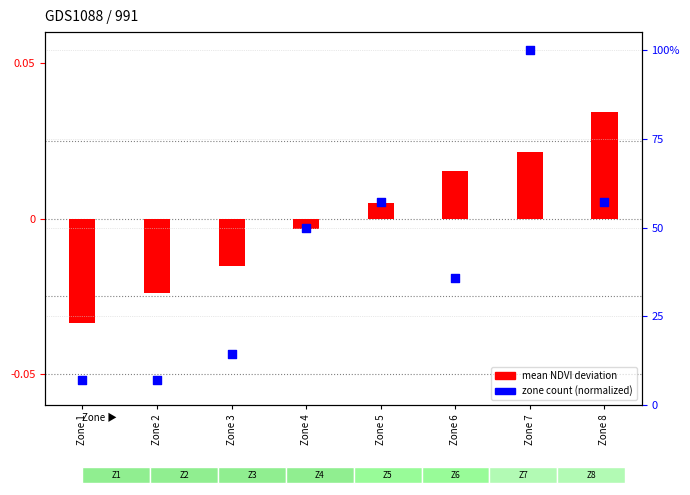

What is the total value across all series at Zone 7?

100.0